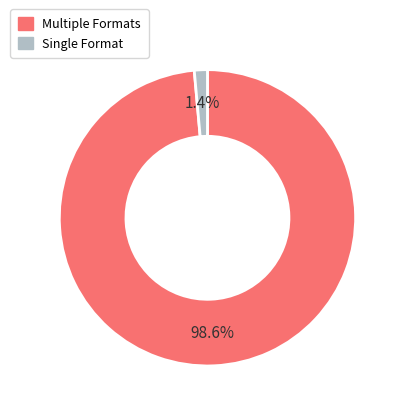

Is there a majority slice in this chart?

Yes